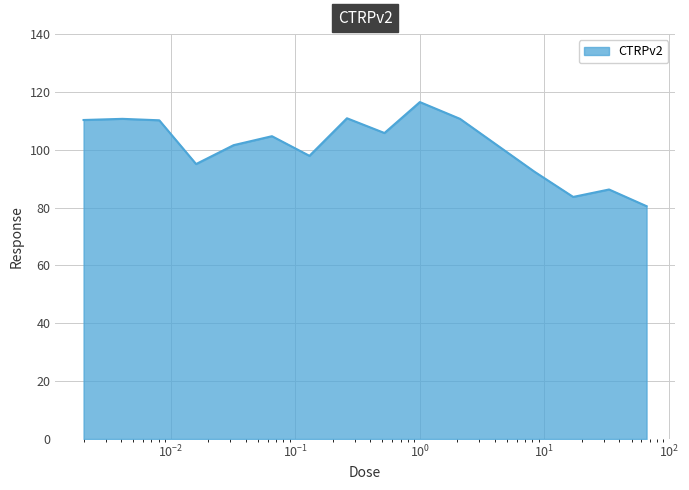

What is the minimum value shown in the chart?

80.5